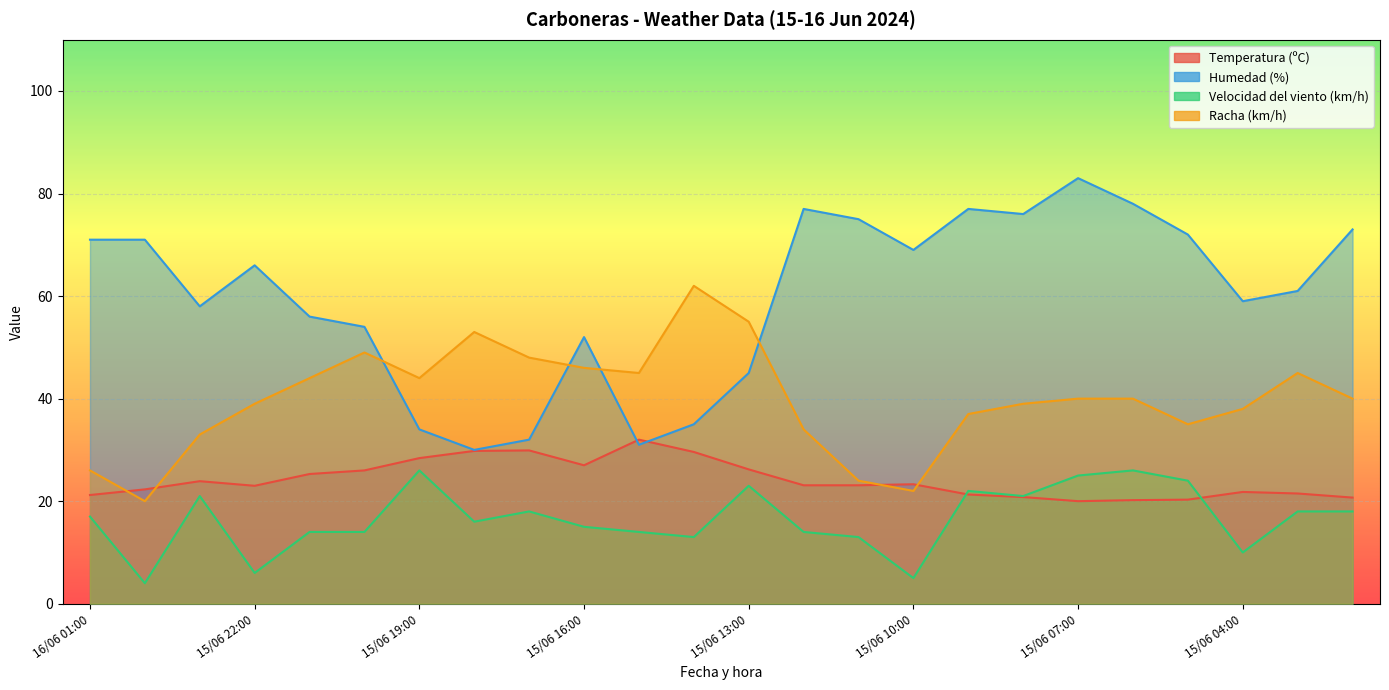

Reading left to right, transcribe all the data shown in this chart.

Temperatura (ºC): 21.2	22.3	23.9	23.0	25.3	26.0	28.4	29.8	29.9	27.0	32.0	29.6	26.2	23.1	23.1	23.3	21.3	20.8	20.0	20.2	20.3	21.8	21.5	20.7
Humedad (%): 71.0	71.0	58.0	66.0	56.0	54.0	34.0	30.0	32.0	52.0	31.0	35.0	45.0	77.0	75.0	69.0	77.0	76.0	83.0	78.0	72.0	59.0	61.0	73.0
Velocidad del viento (km/h): 17.0	4.0	21.0	6.0	14.0	14.0	26.0	16.0	18.0	15.0	14.0	13.0	23.0	14.0	13.0	5.0	22.0	21.0	25.0	26.0	24.0	10.0	18.0	18.0
Racha (km/h): 26.0	20.0	33.0	39.0	44.0	49.0	44.0	53.0	48.0	46.0	45.0	62.0	55.0	34.0	24.0	22.0	37.0	39.0	40.0	40.0	35.0	38.0	45.0	40.0